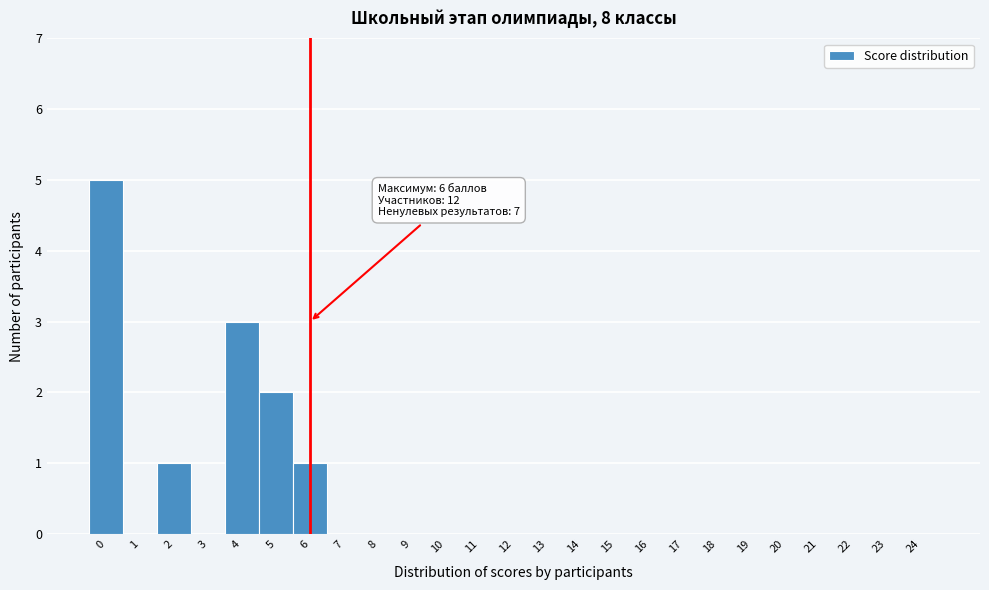

Over which range of the x-axis is the bar tallest?

-0.5 to 0.5